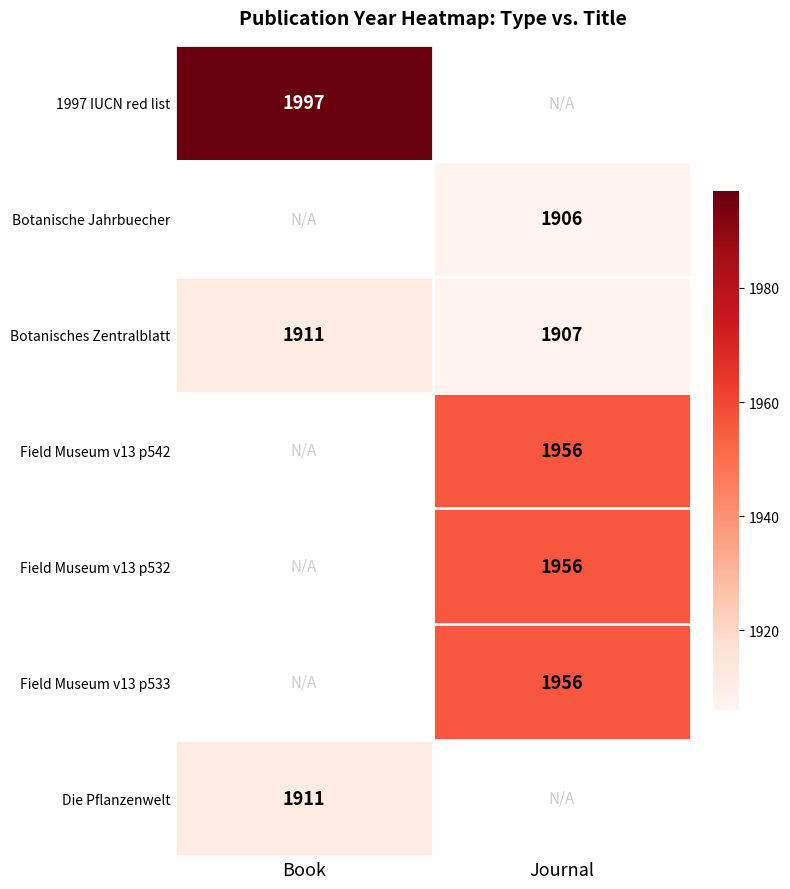

The value of Field Museum v13 p542 at Journal is 1351.6. True or false?

False